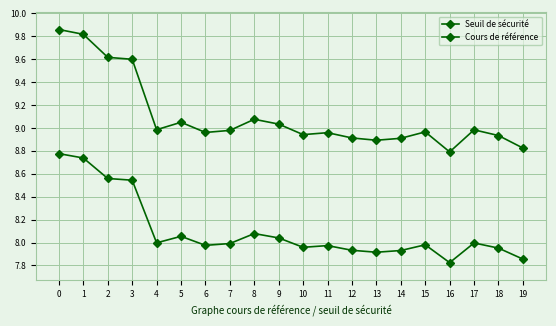

In Seuil de sécurité, how many points are higher than both neighbors (excluding endpoints)?

5